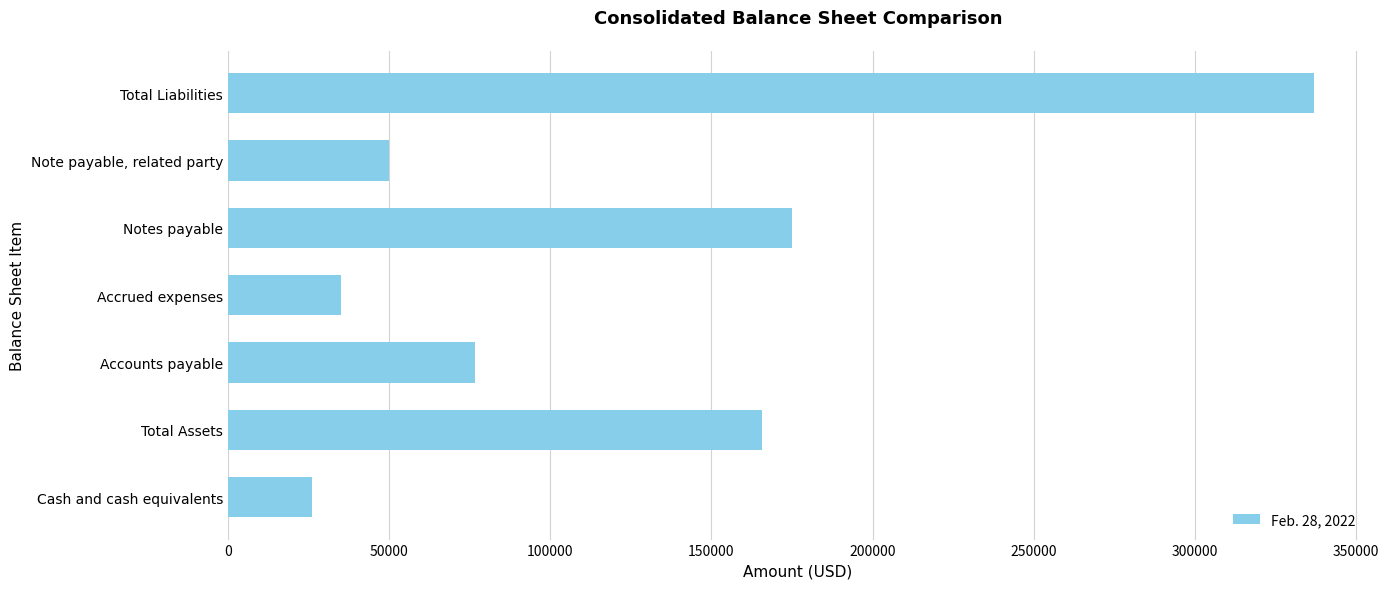

What is the change in value from Cash and cash equivalents to Total Assets?

+139553